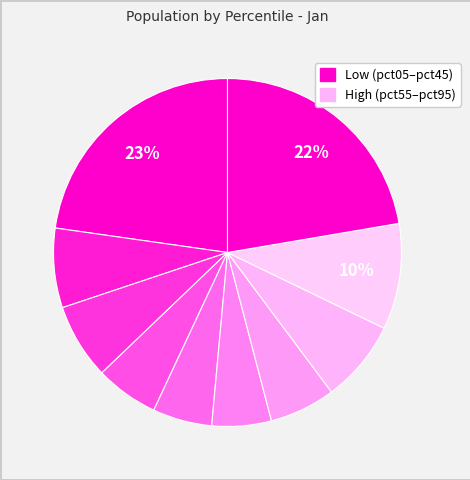

Count the number of slices in the pie.

10